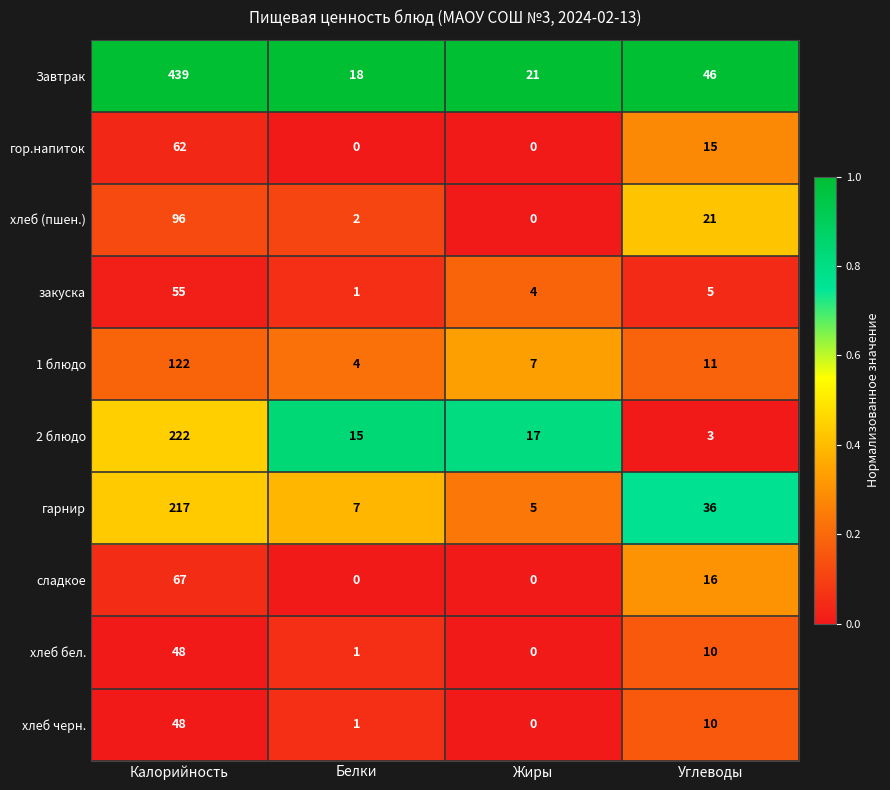

What is the total value across all series at Углеводы?

173